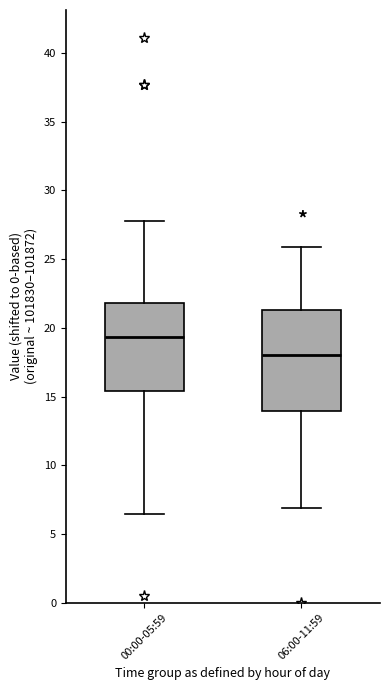

Reading left to right, read every box against the y-axis: the position of its median line, the range the box covers, and the ends of its whiskers. The values are not printed on the chart, so give them approximately, as read against the axis.

00:00-05:59: median 19.5, box 15.5 to 22.0, whiskers 6.5 to 28.0
06:00-11:59: median 18.0, box 14.0 to 21.5, whiskers 7.0 to 26.0